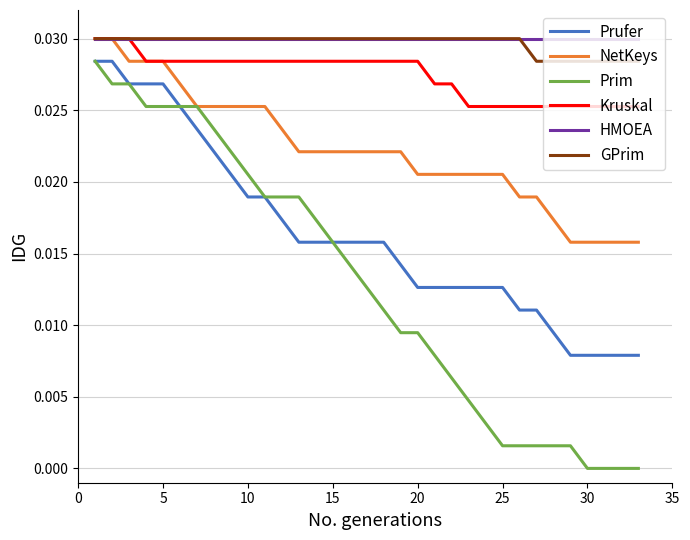

Which series has the largest range (max minus min)?

Prim